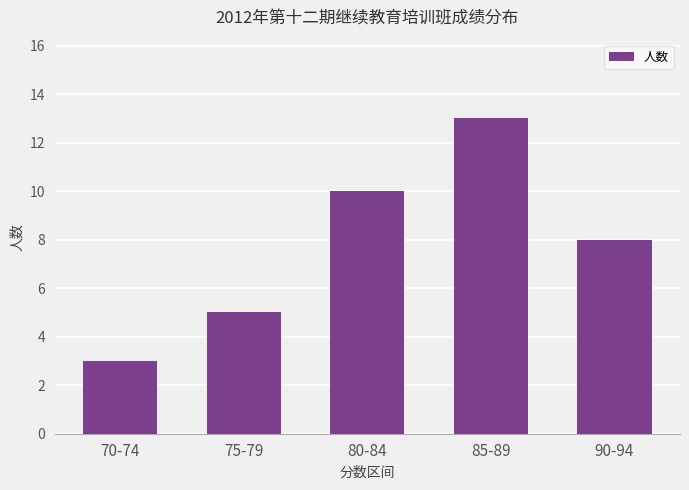

What is the minimum value shown in the chart?

3